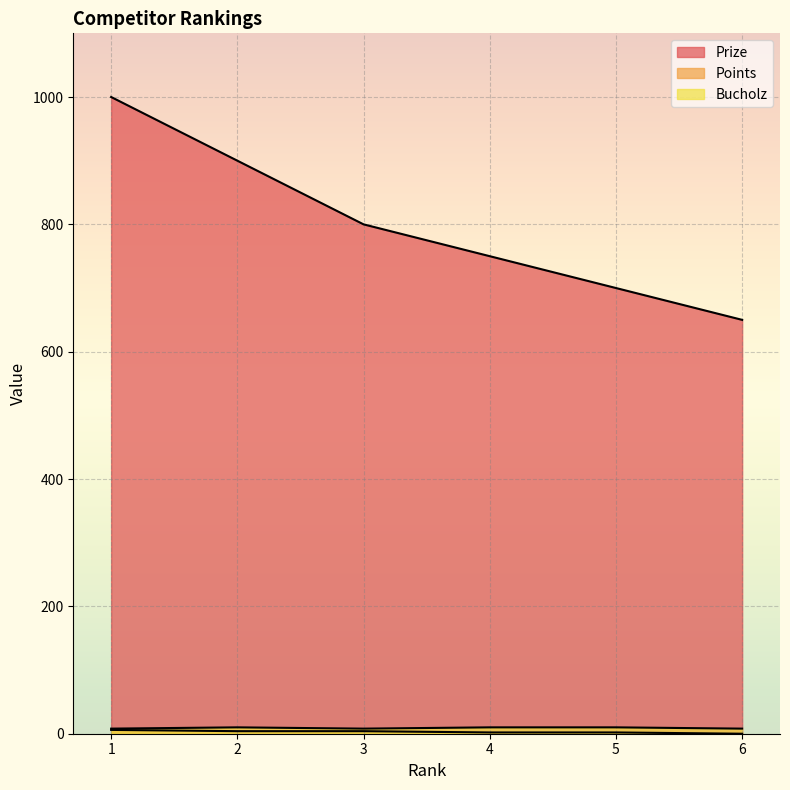

The value of Points at 5 is 2. True or false?

True